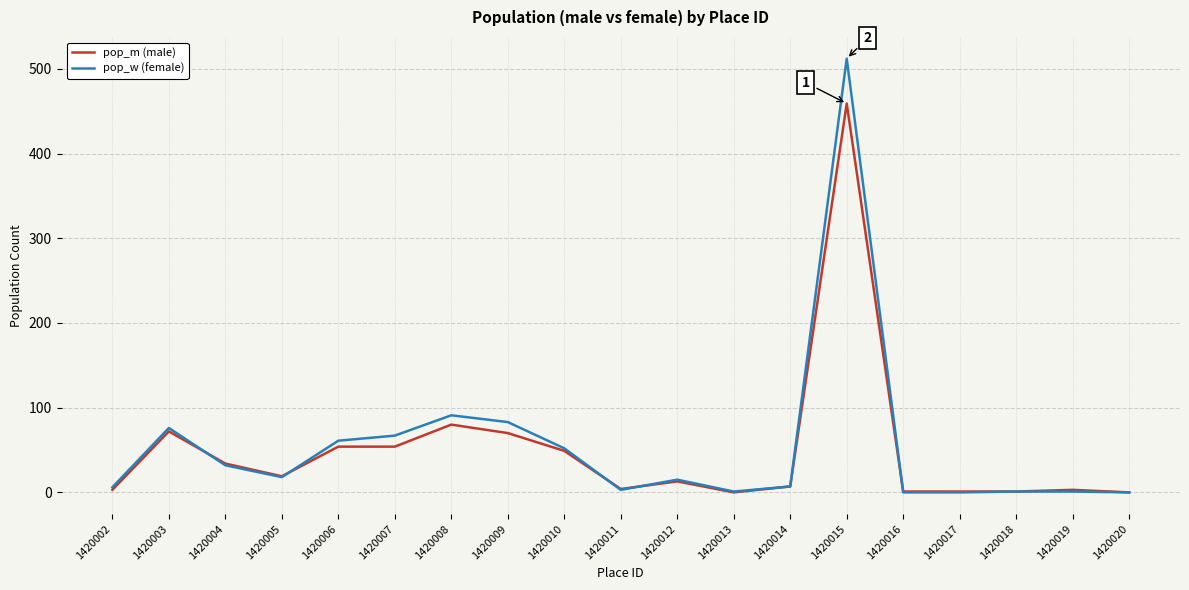

Which series has the largest range (max minus min)?

pop_w (female)